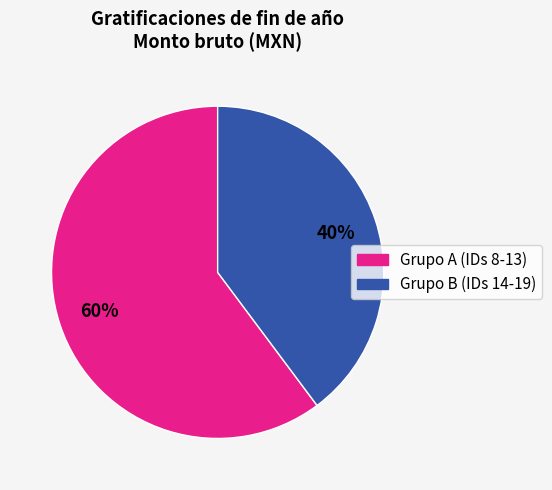

Which has a higher value, Grupo B (IDs 14-19) or Grupo A (IDs 8-13)?

Grupo A (IDs 8-13)